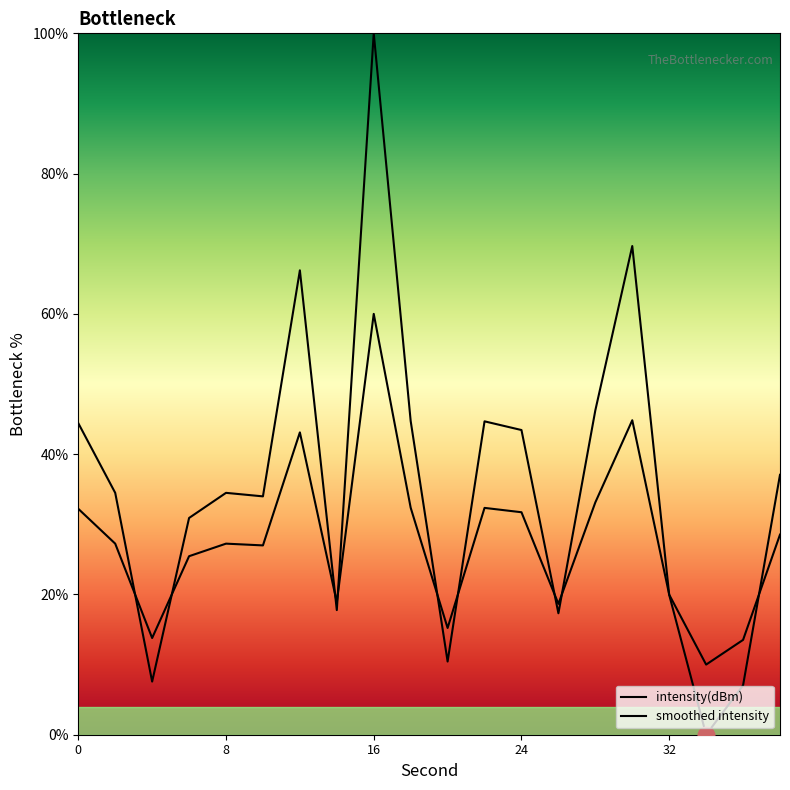

True or false: the data has more than 1 interior local peaks.

True